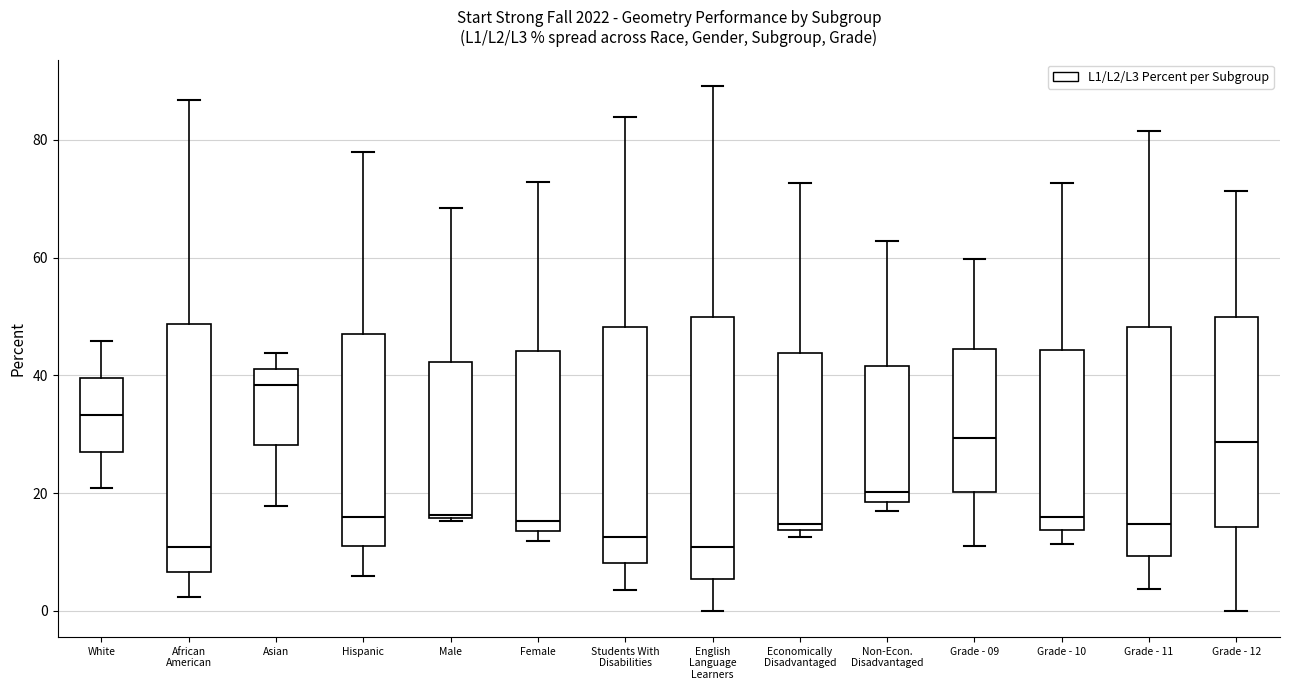

Reading left to right, transcribe this box plot: for each box, give where its median line is, the range the box spans, and where its two whiskers end, as read against the y-axis. The values are not printed on the chart, so give them approximately, as read against the axis.

White: median 34, box 28 to 40, whiskers 20 to 46
African American: median 10, box 6 to 48, whiskers 2 to 86
Asian: median 38, box 28 to 42, whiskers 18 to 44
Hispanic: median 16, box 12 to 48, whiskers 6 to 78
Male: median 16, box 16 to 42, whiskers 16 to 68
Female: median 16, box 14 to 44, whiskers 12 to 72
Students With Disabilities: median 12, box 8 to 48, whiskers 4 to 84
English Language Learners: median 10, box 6 to 50, whiskers 0 to 90
Economically Disadvantaged: median 14 (just above the box's lower edge), box 14 to 44, whiskers 12 to 72
Non-Econ. Disadvantaged: median 20, box 18 to 42, whiskers 16 to 62
Grade - 09: median 30, box 20 to 44, whiskers 12 to 60
Grade - 10: median 16, box 14 to 44, whiskers 12 to 72
Grade - 11: median 14, box 10 to 48, whiskers 4 to 82
Grade - 12: median 28, box 14 to 50, whiskers 0 to 72